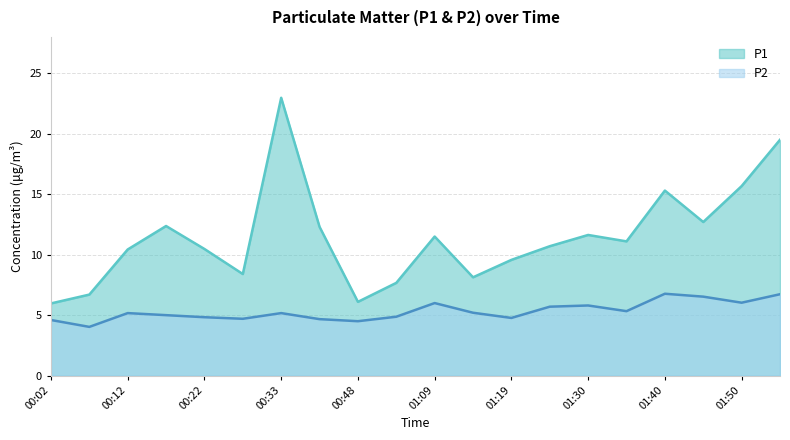

How many values in the P2 series are below 5?

8